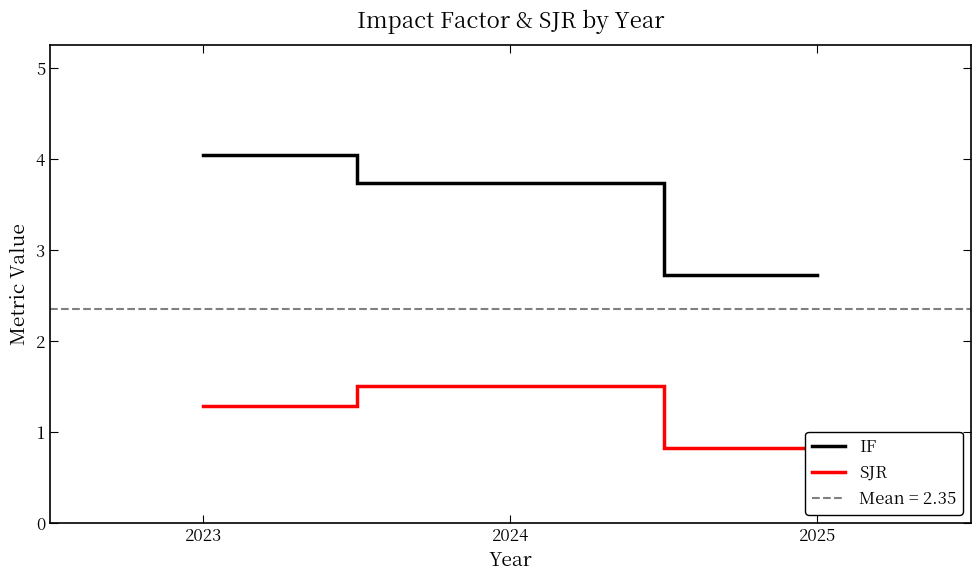

Reading right to left, transcribe all the data shown in this chart.

IF: 2025=2.7	2024=3.7	2023=4.0
SJR: 2025=0.8	2024=1.5	2023=1.3